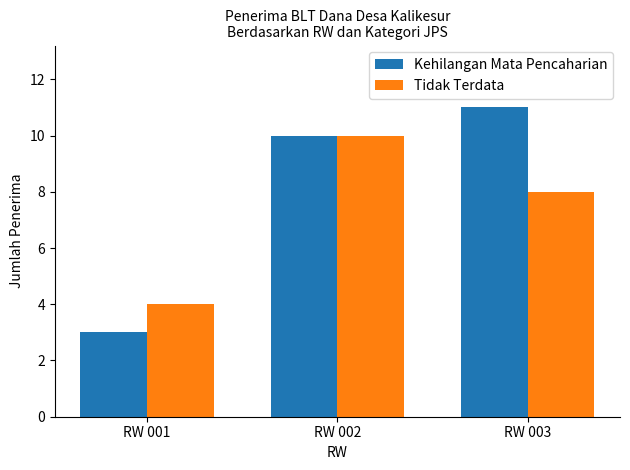

What is the total value across all series at RW 001?

7